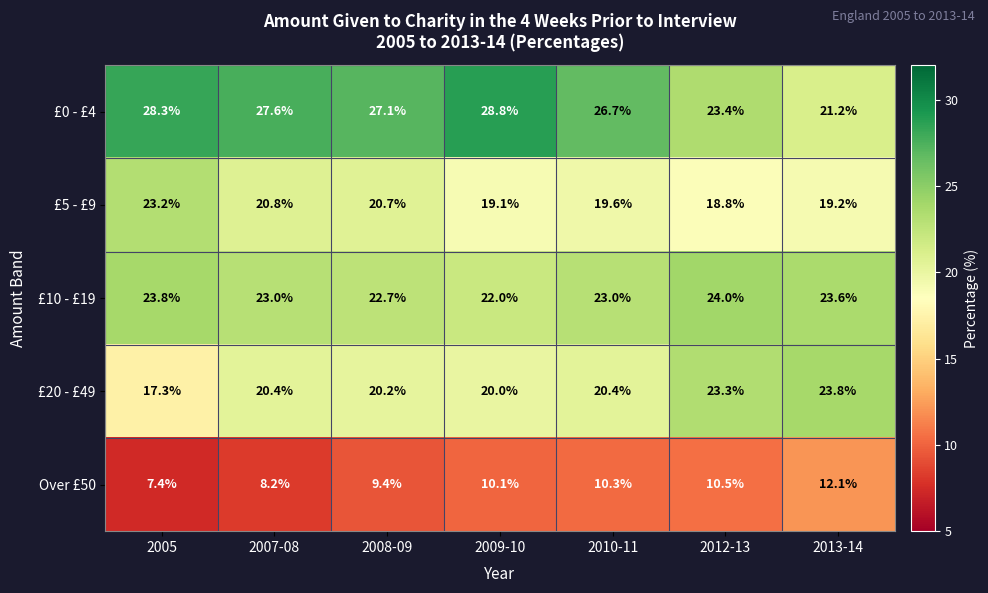

How many data points does each series have?

7